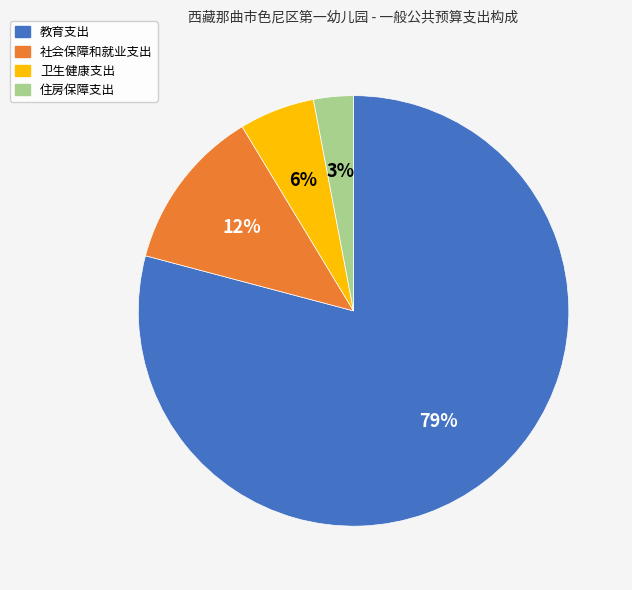

Which has a higher value, 教育支出 or 卫生健康支出?

教育支出